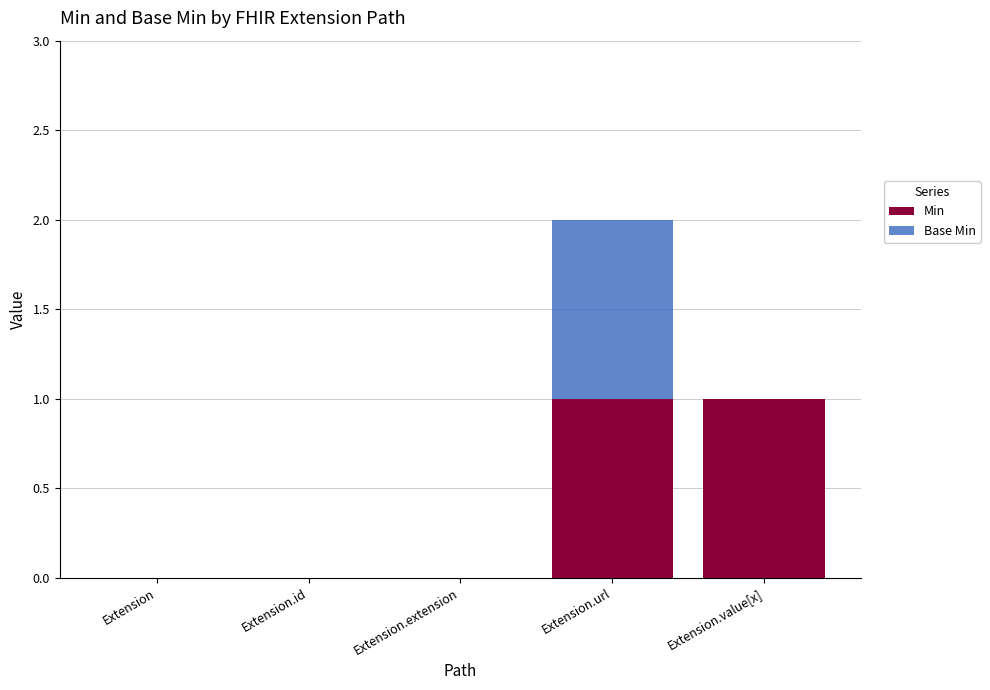

Reading left to right, what are the values for Min?

Extension=0	Extension.id=0	Extension.extension=0	Extension.url=1	Extension.value[x]=1